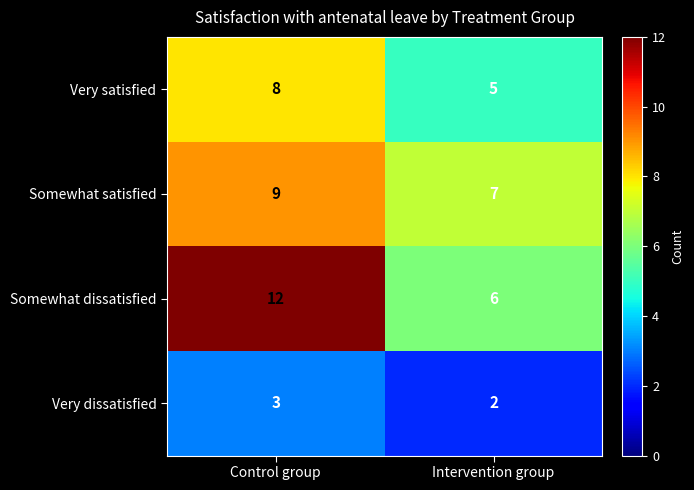

Count the number of categories in the chart.

2